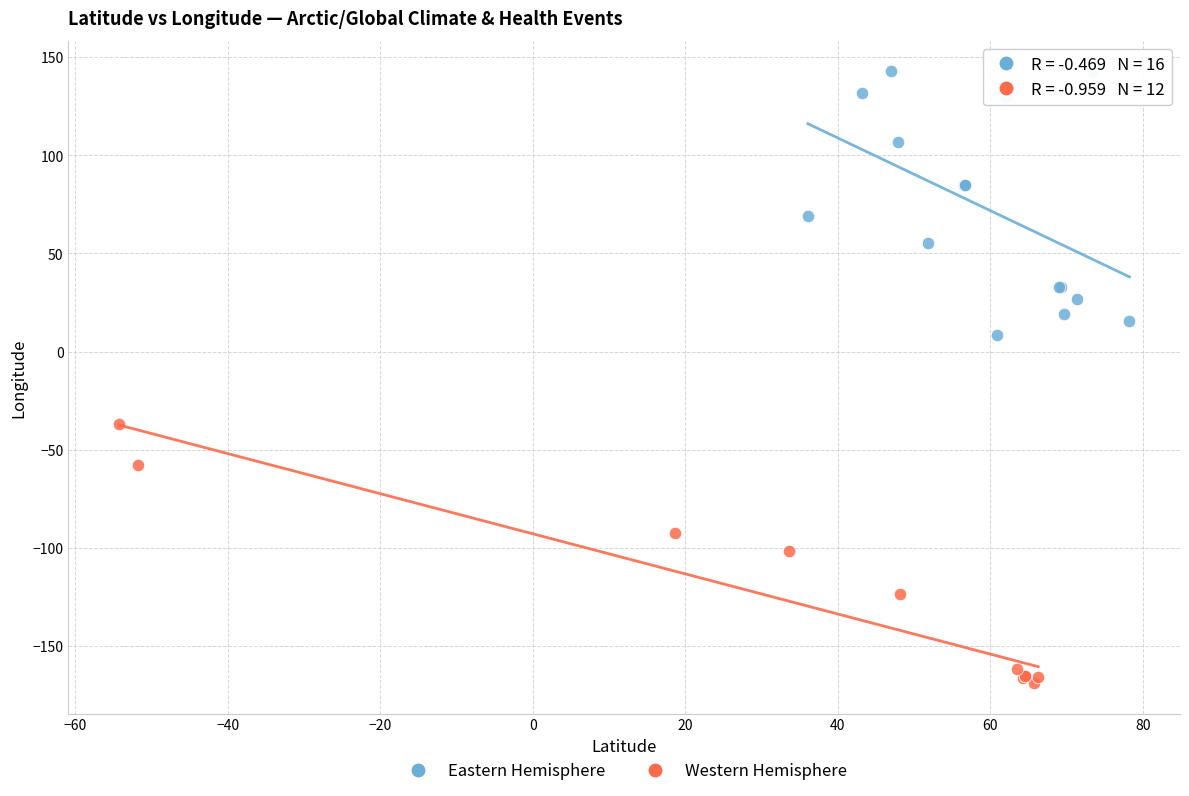

What are all the series names shown in the legend?

Eastern Hemisphere, Western Hemisphere